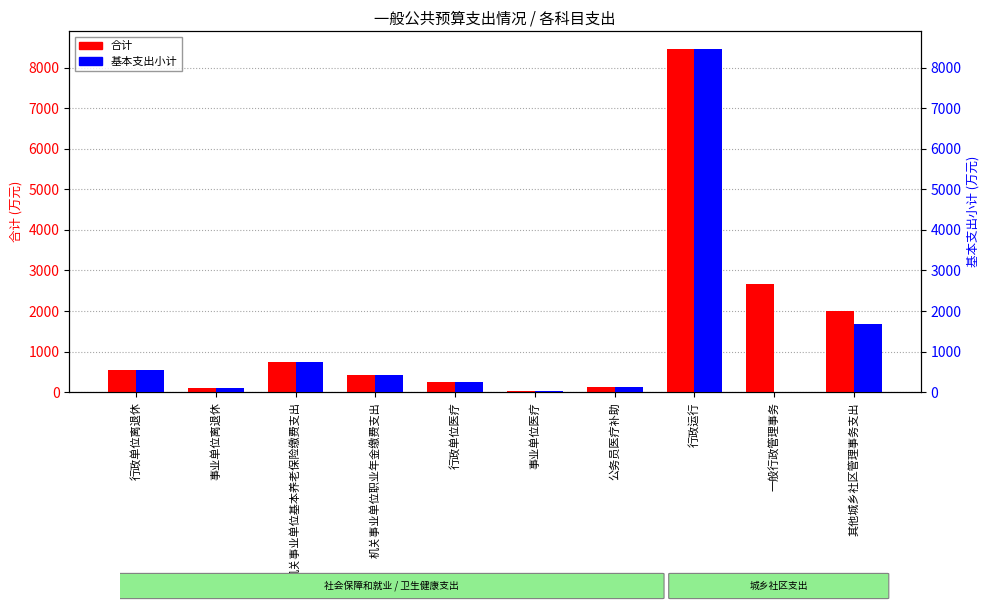

What is the total value across all series at 机关事业单位基本养老保险缴费支出?

1482.2